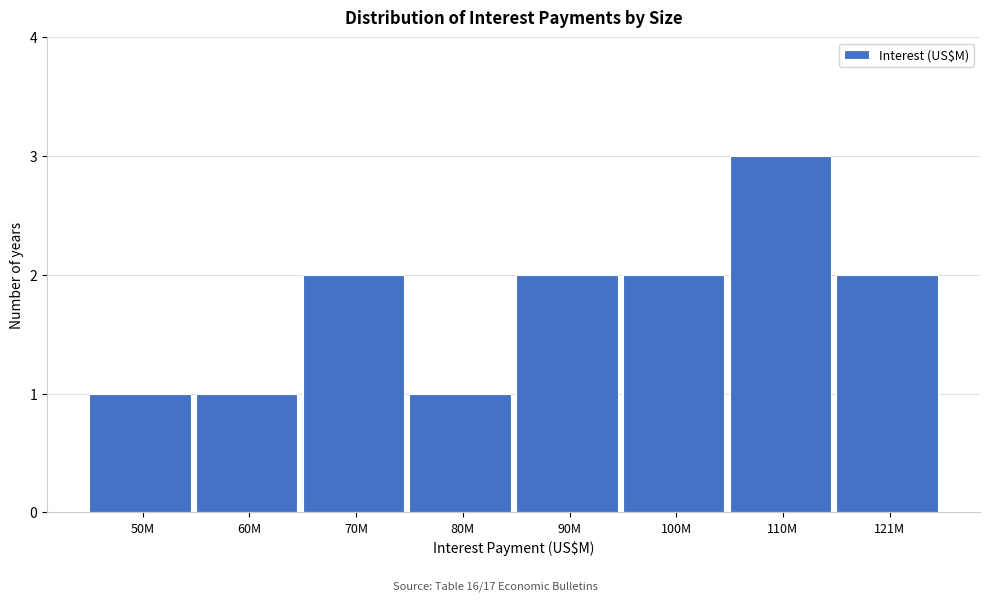

Reading left to right, what are all the values shown in this chart?

1	1	2	1	2	2	3	2